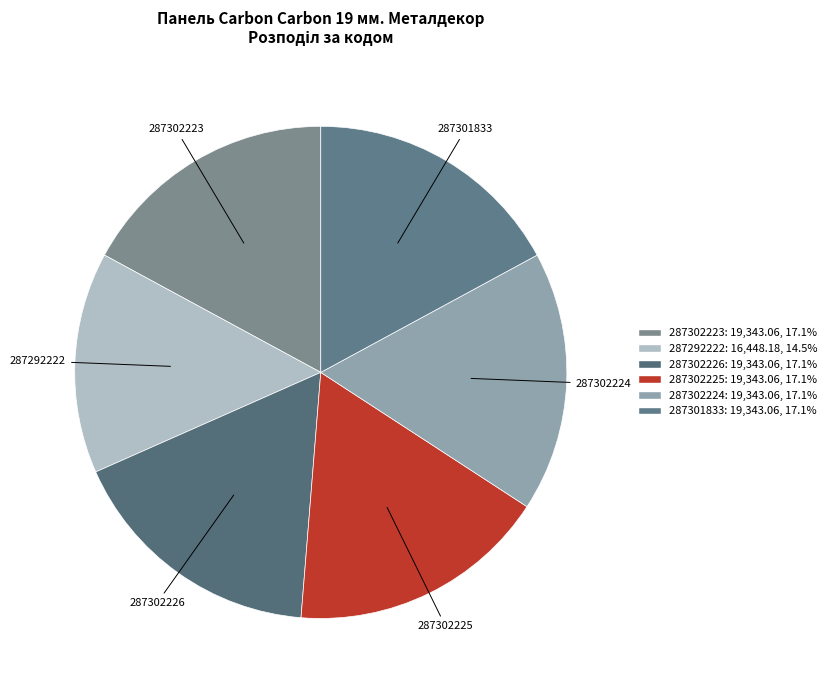

The 287292222 slice represents 15% of the pie. True or false?

True